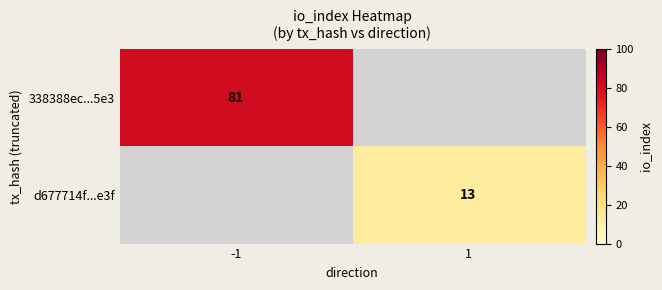

The value of 338388ec...5e3 at -1 is 81. True or false?

True